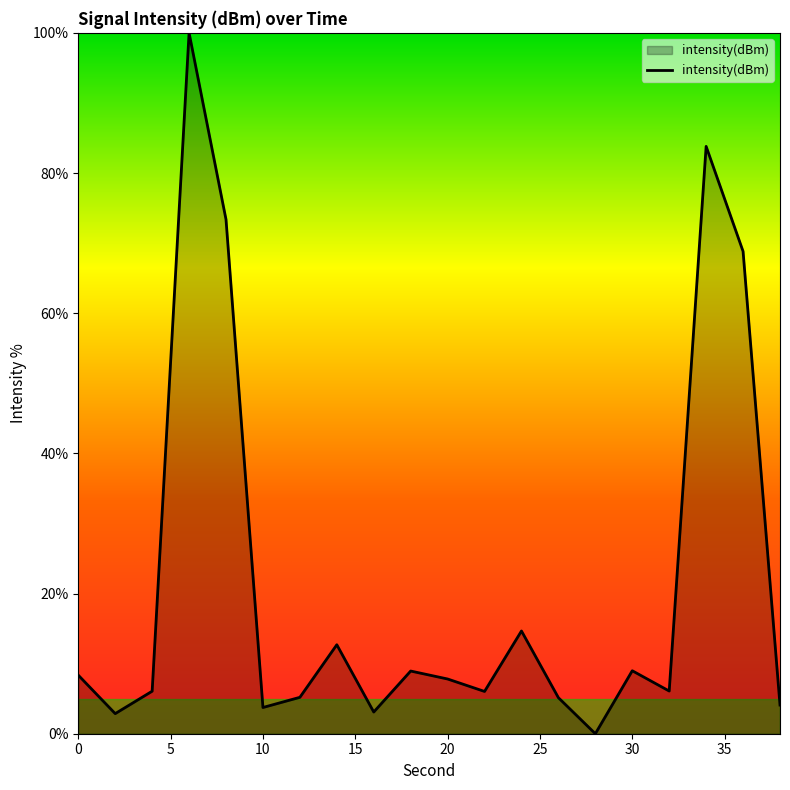

What is the difference between the maximum and minimum values?

100.0